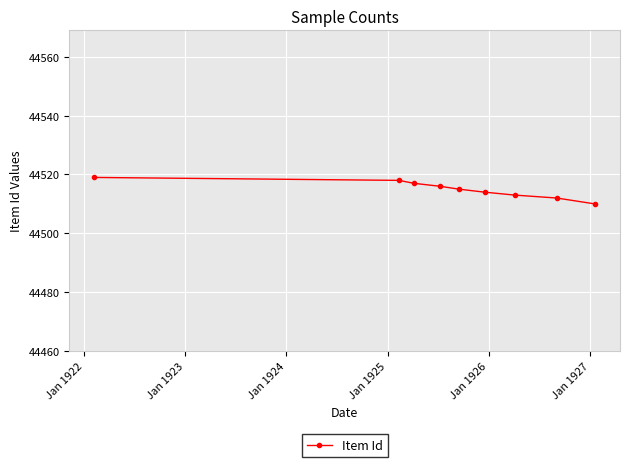

What is the value of the 9th point from the left?

44510